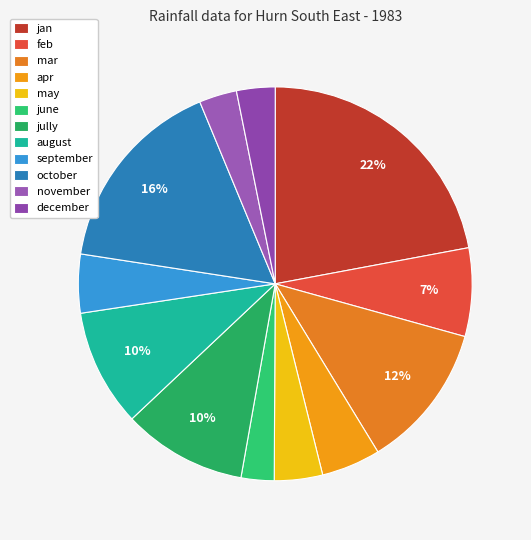

What percentage do feb and jan together represent?

29.3%